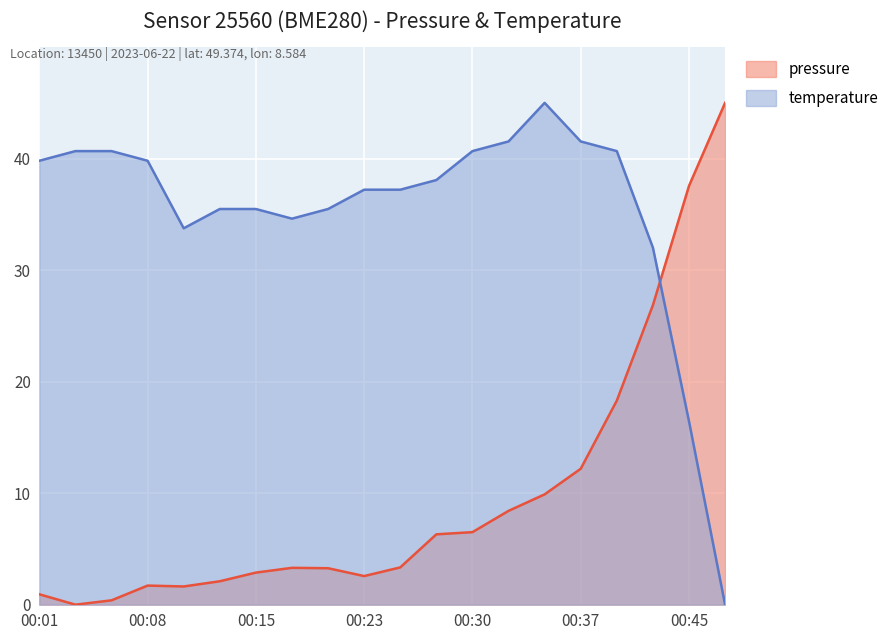

The value of temperature at 00:47 is -13.7. True or false?

False